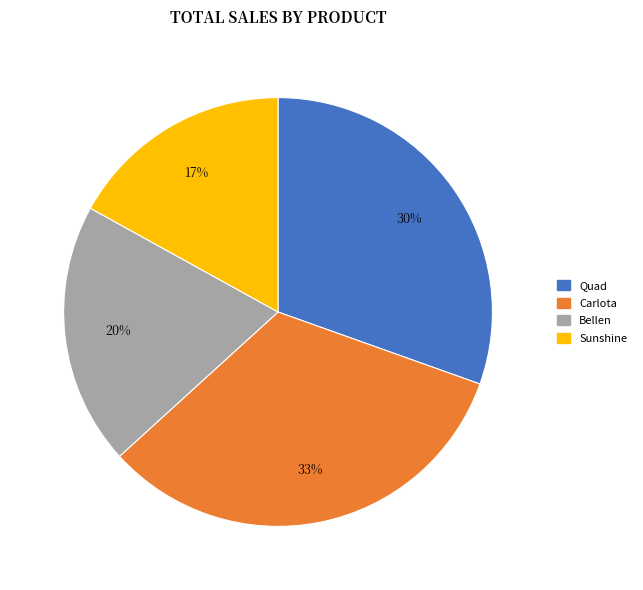

Which has a higher value, Quad or Carlota?

Carlota